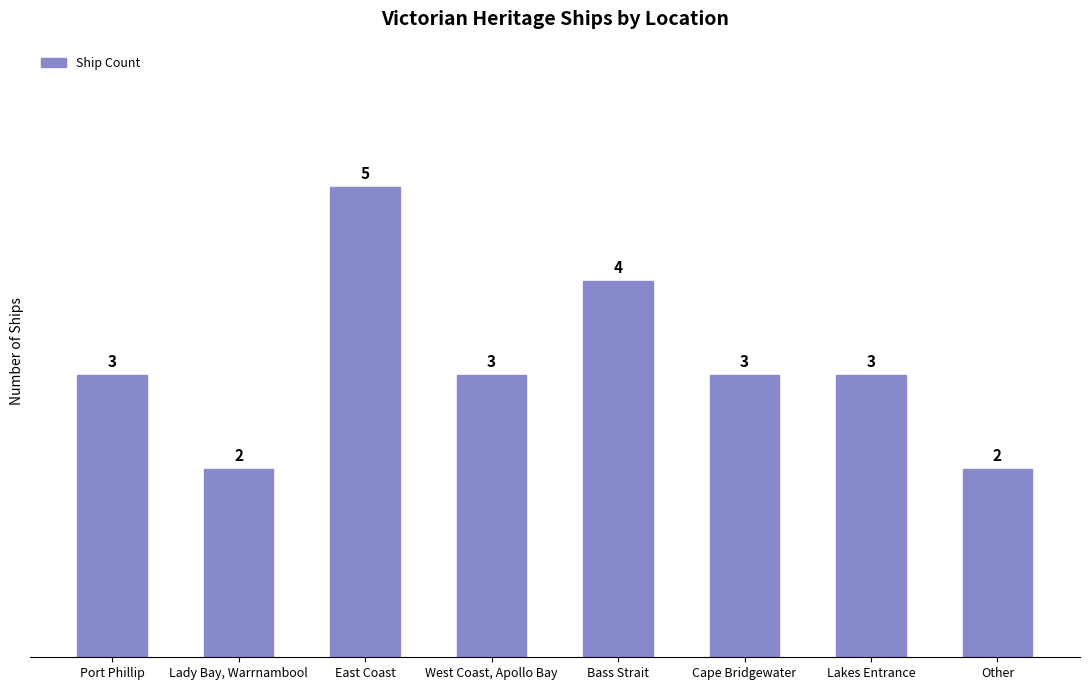

What is the sum of all values?

25